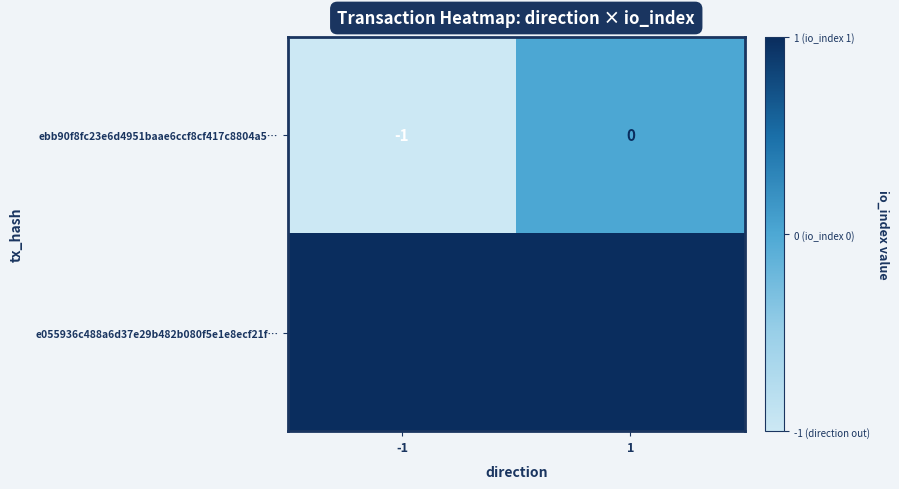

The value of e055936c488a6d37e29b482b080f5e1e8ecf21f… at -1 is 1. True or false?

True